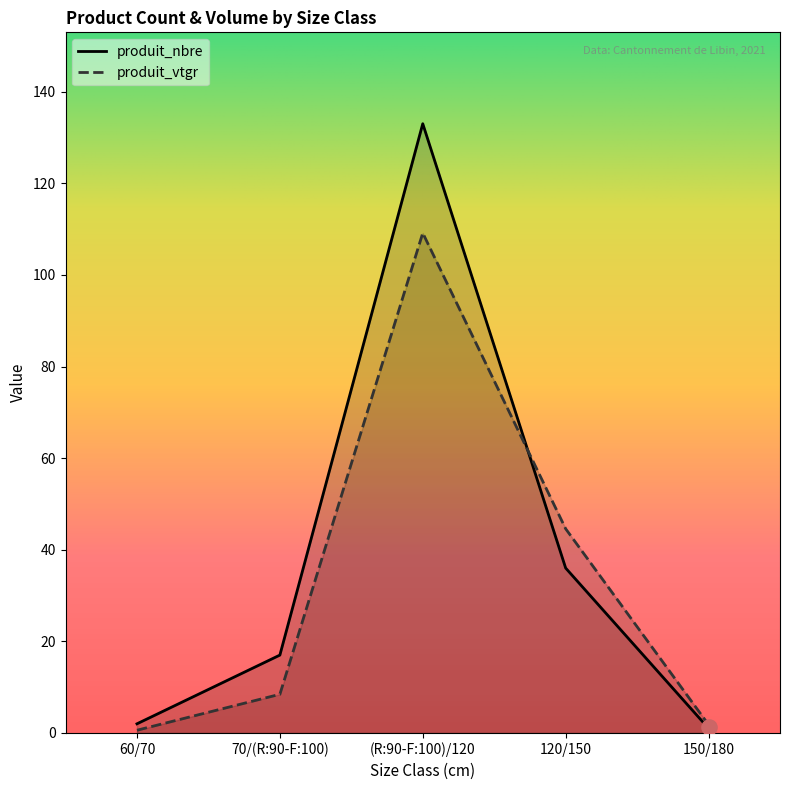

At which category is the sum across all series the highest?

(R:90-F:100)/120